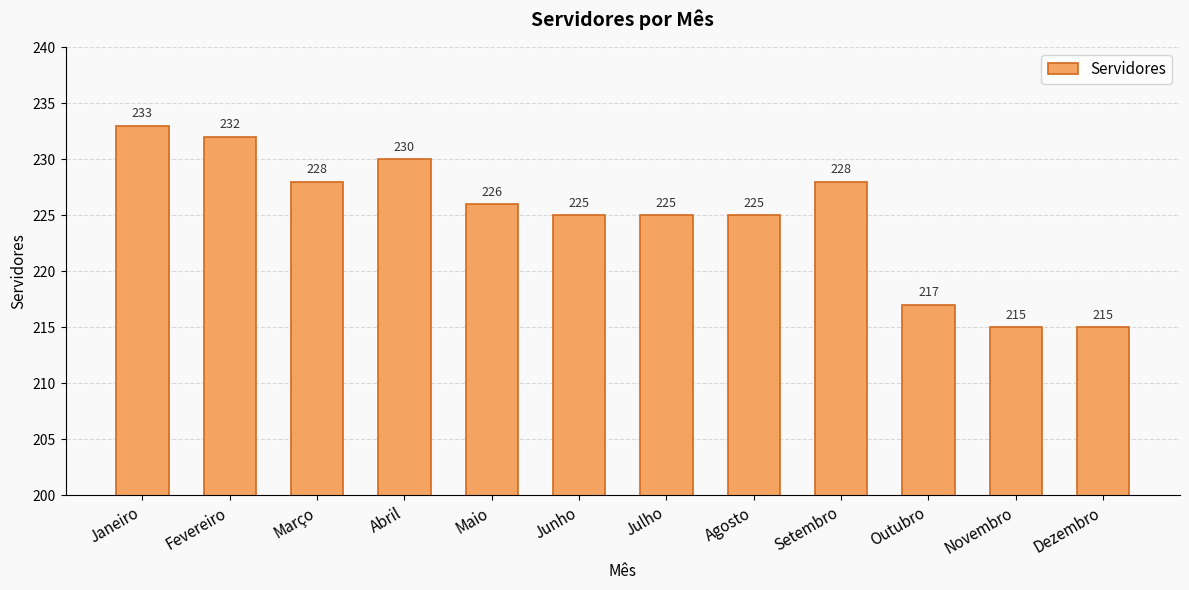

The chart shows a value of 393 at Fevereiro. True or false?

False